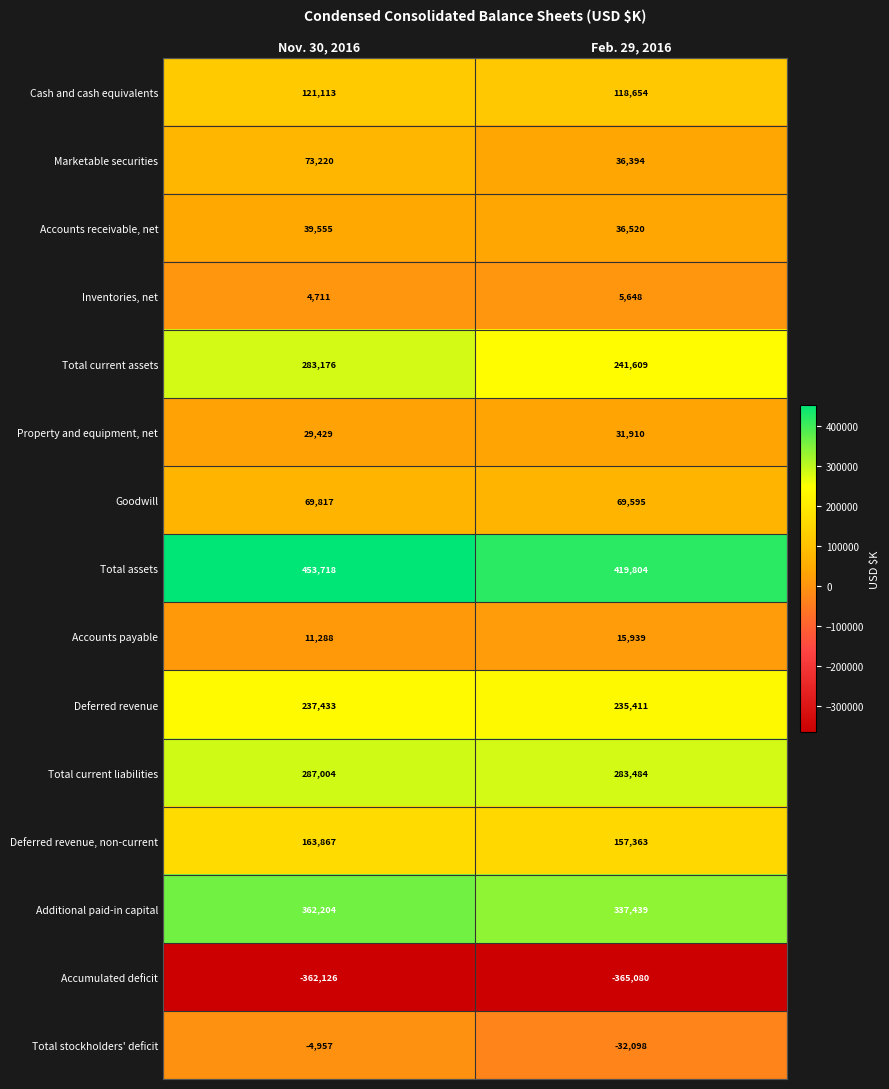

Reading right to left, list all the values displayed in this chart.

Cash and cash equivalents: 118654	121113
Marketable securities: 36394	73220
Accounts receivable, net: 36520	39555
Inventories, net: 5648	4711
Total current assets: 241609	283176
Property and equipment, net: 31910	29429
Goodwill: 69595	69817
Total assets: 419804	453718
Accounts payable: 15939	11288
Deferred revenue: 235411	237433
Total current liabilities: 283484	287004
Deferred revenue, non-current: 157363	163867
Additional paid-in capital: 337439	362204
Accumulated deficit: -365080	-362126
Total stockholders' deficit: -32098	-4957